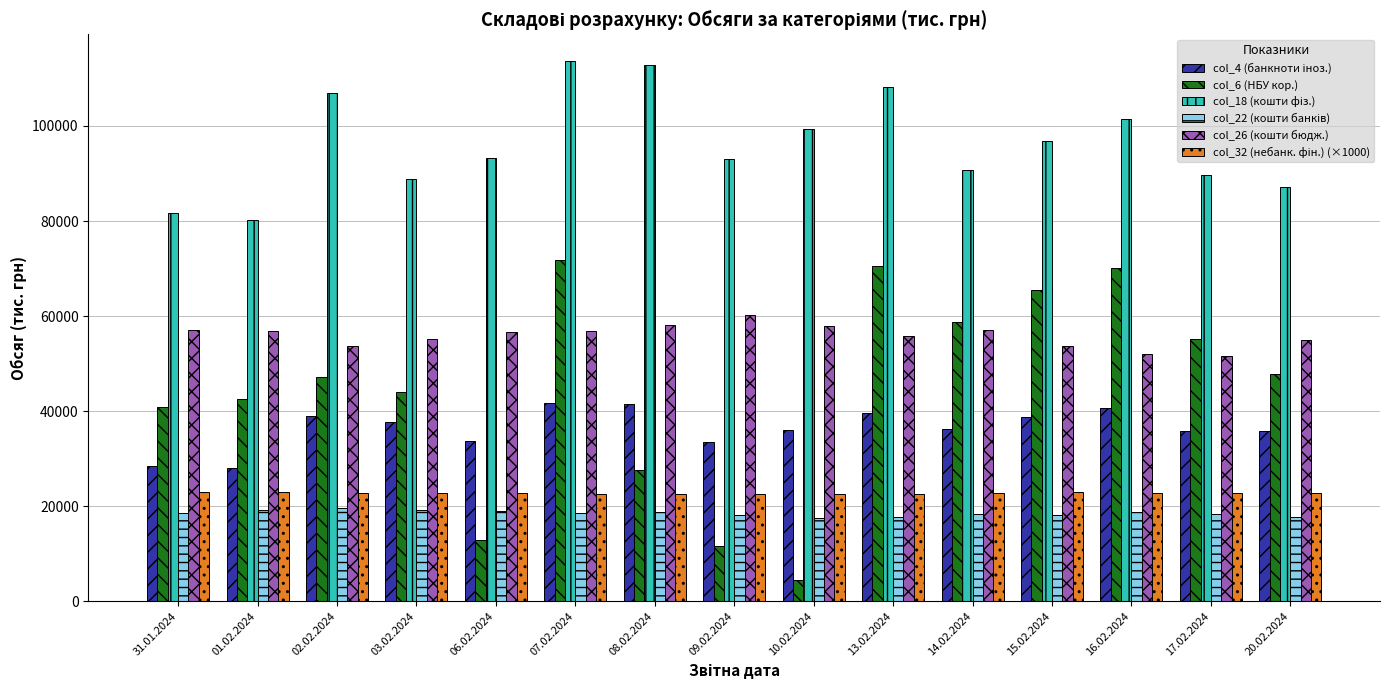

Read the col_26 (кошти бюдж.) value at 08.02.2024.

58067.2